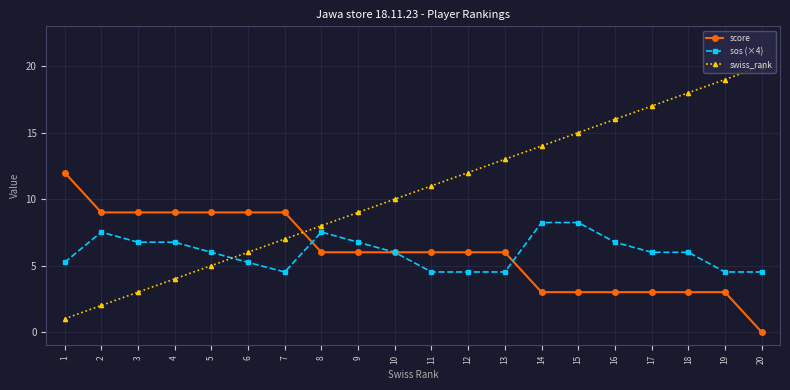

At which category does sos (×4) reach its first local peak?

2